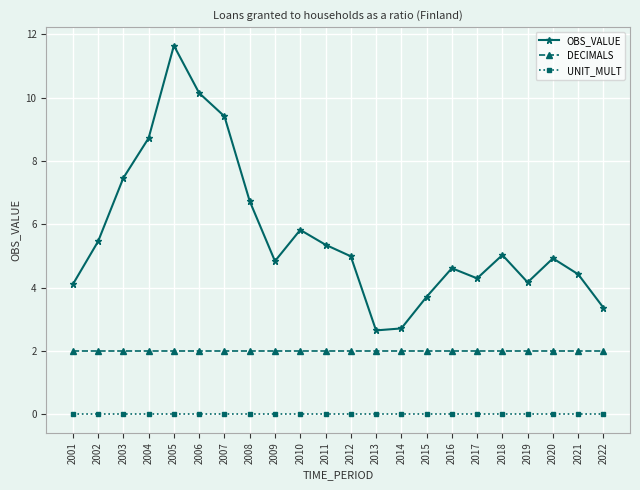

What is the spread (max minus min) of values at 2002?

5.5